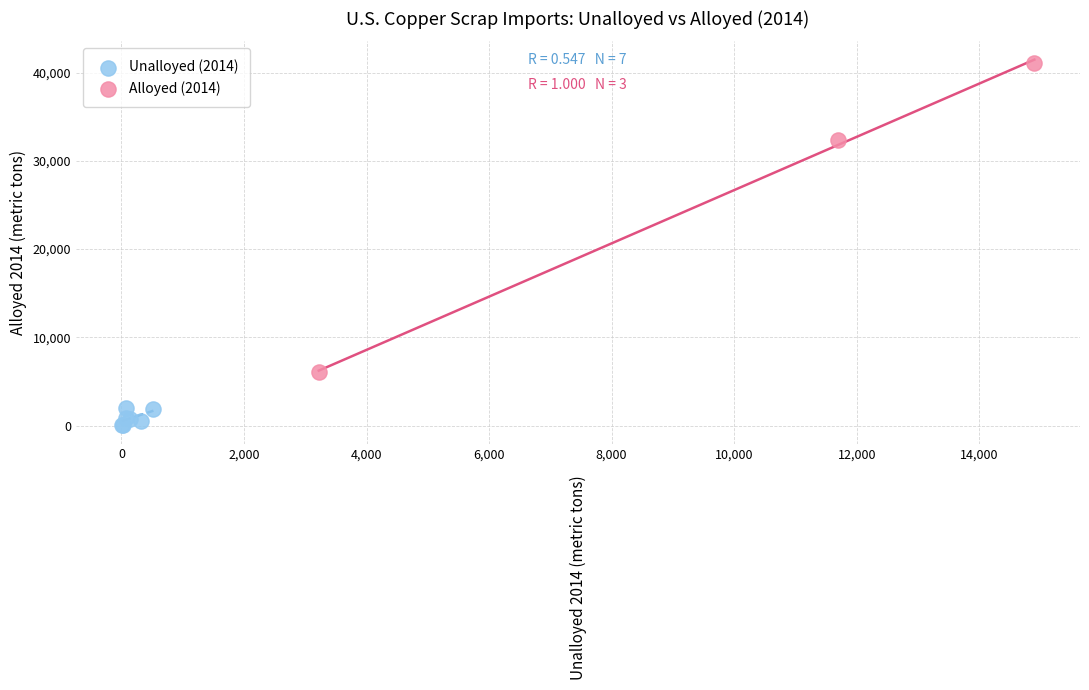

Which series contains the lowest Y value?

Unalloyed (2014)